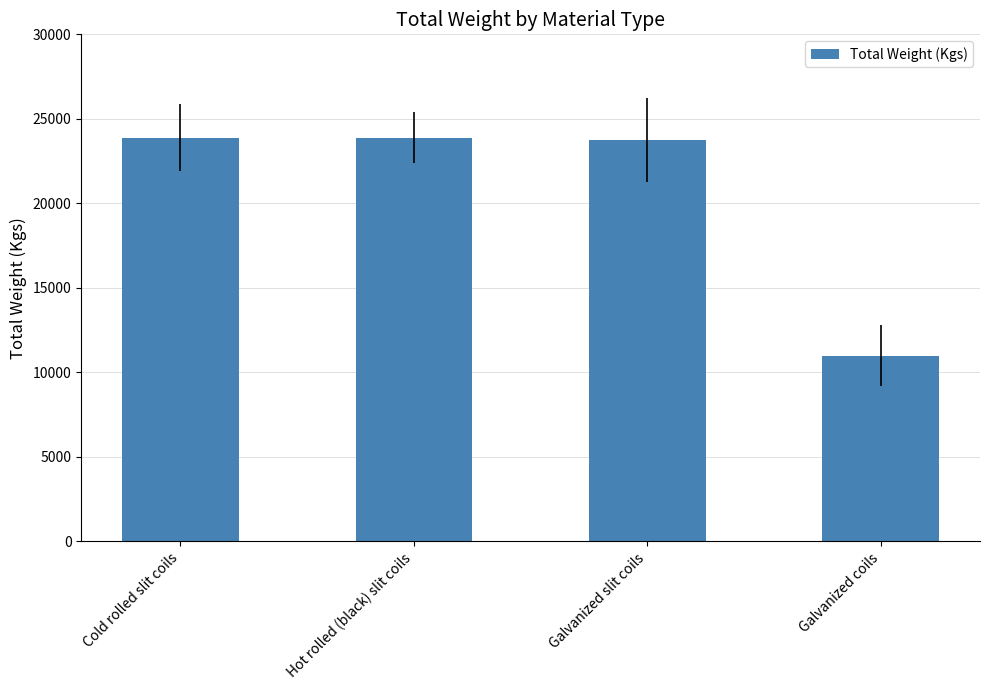

What value does the data have at Galvanized coils, to the nearest 50?

11000